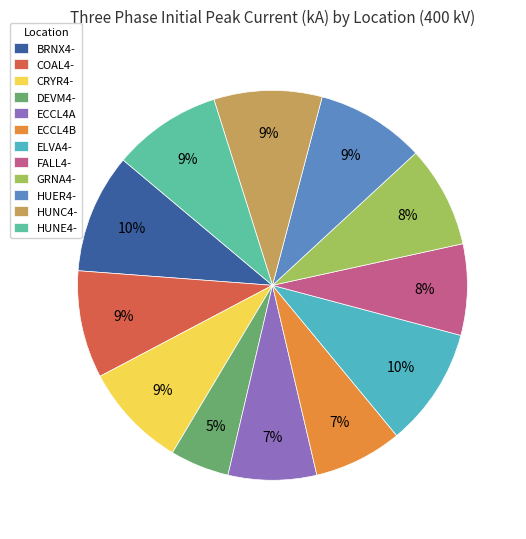

Which slice is the smallest?

DEVM4-